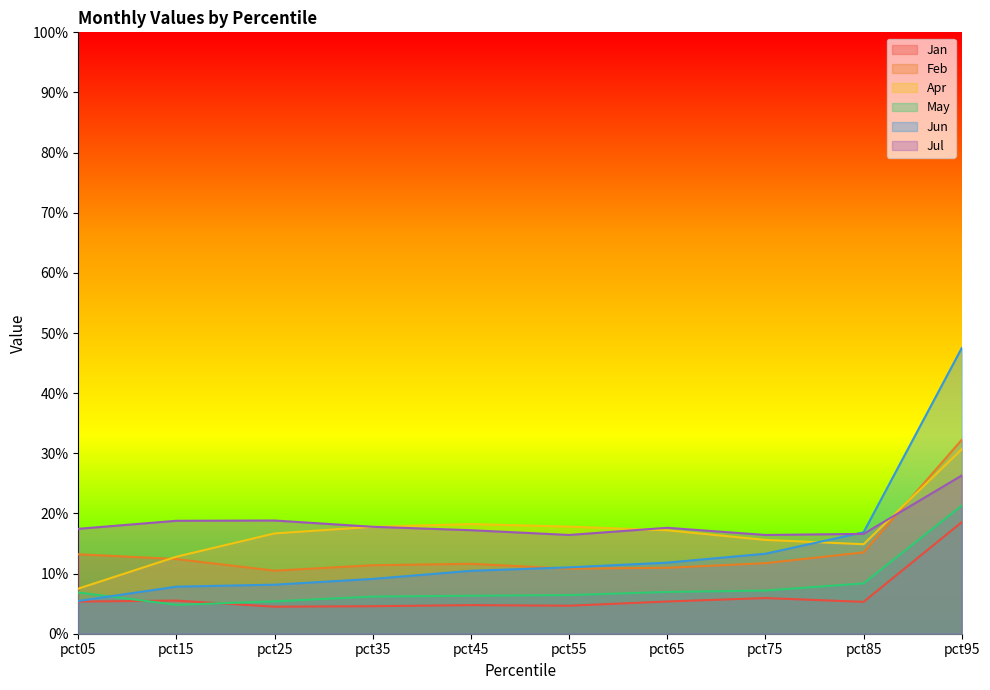

List the series in order of their peak value, highest first.

Jun, Feb, Apr, Jul, May, Jan